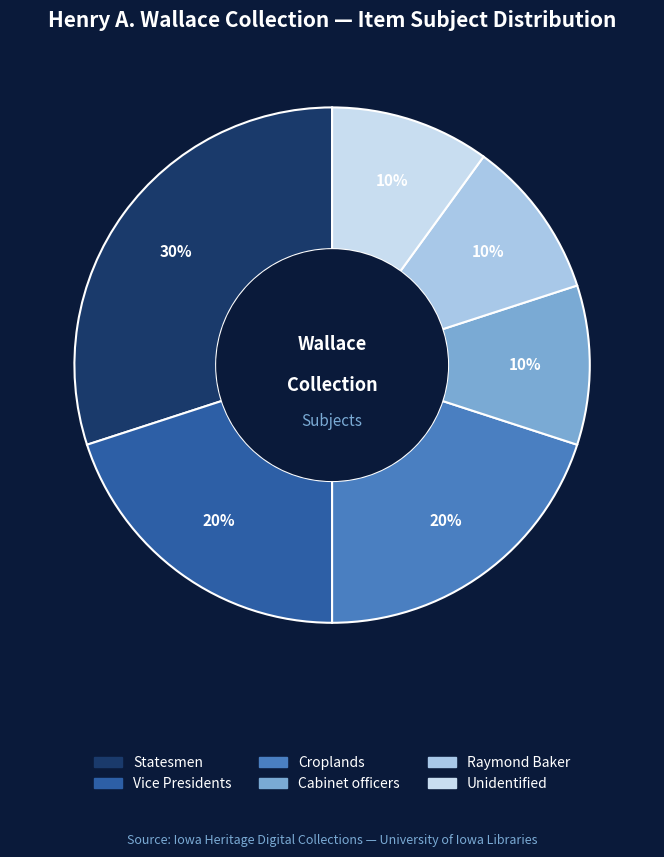

Between Croplands and Vice Presidents, which is larger?

Croplands